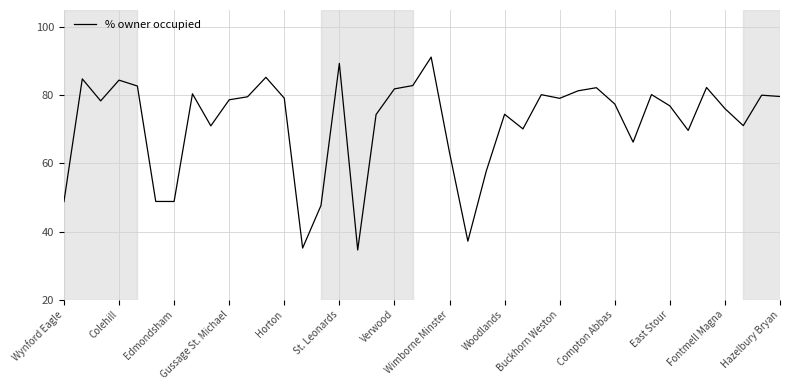

What is the smallest value displayed?

34.6